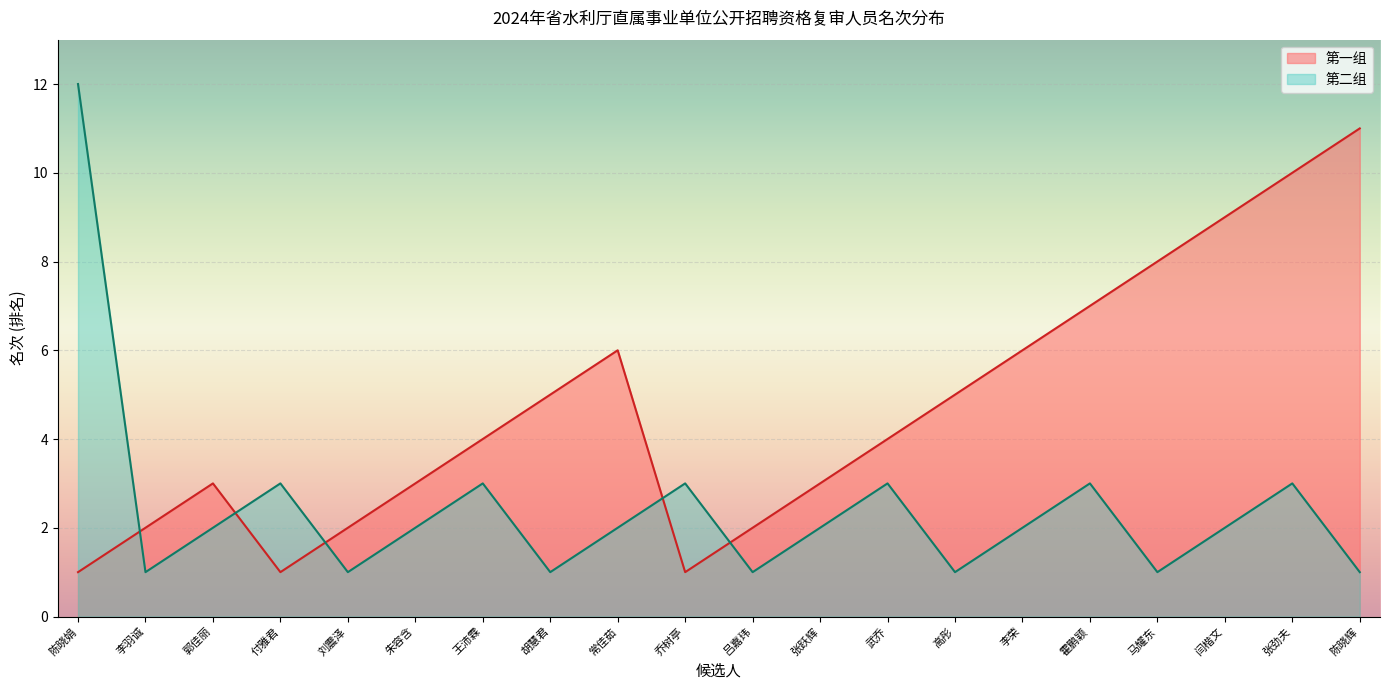

What is the average value of the 第二组 series?

2